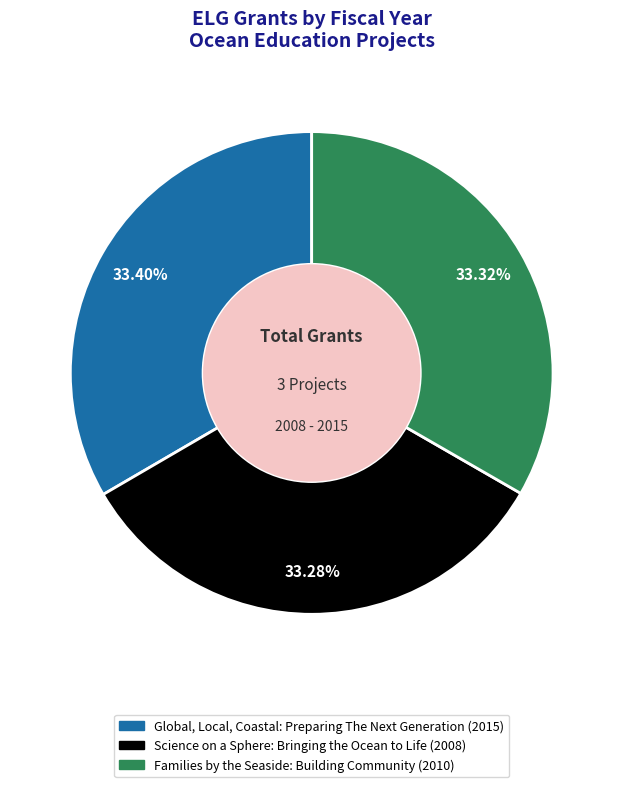

How much of the chart is everything except Science on a Sphere: Bringing the Ocean to Life?

66.7%